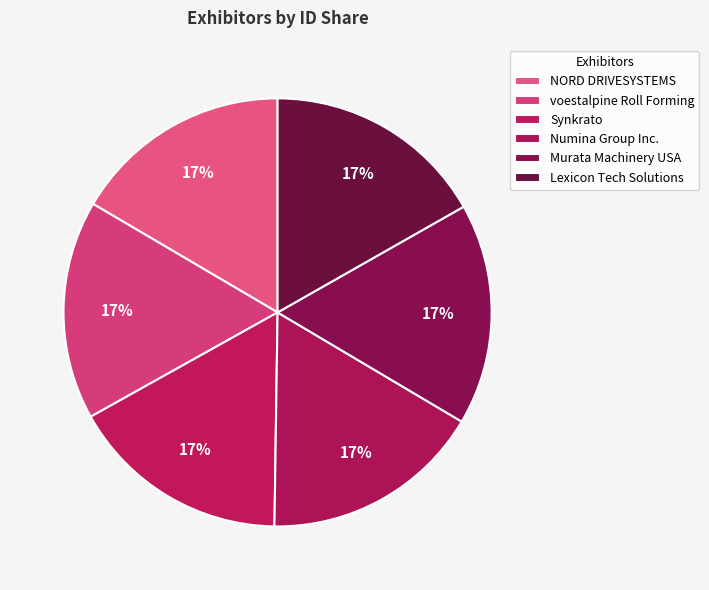

Is there a majority slice in this chart?

No